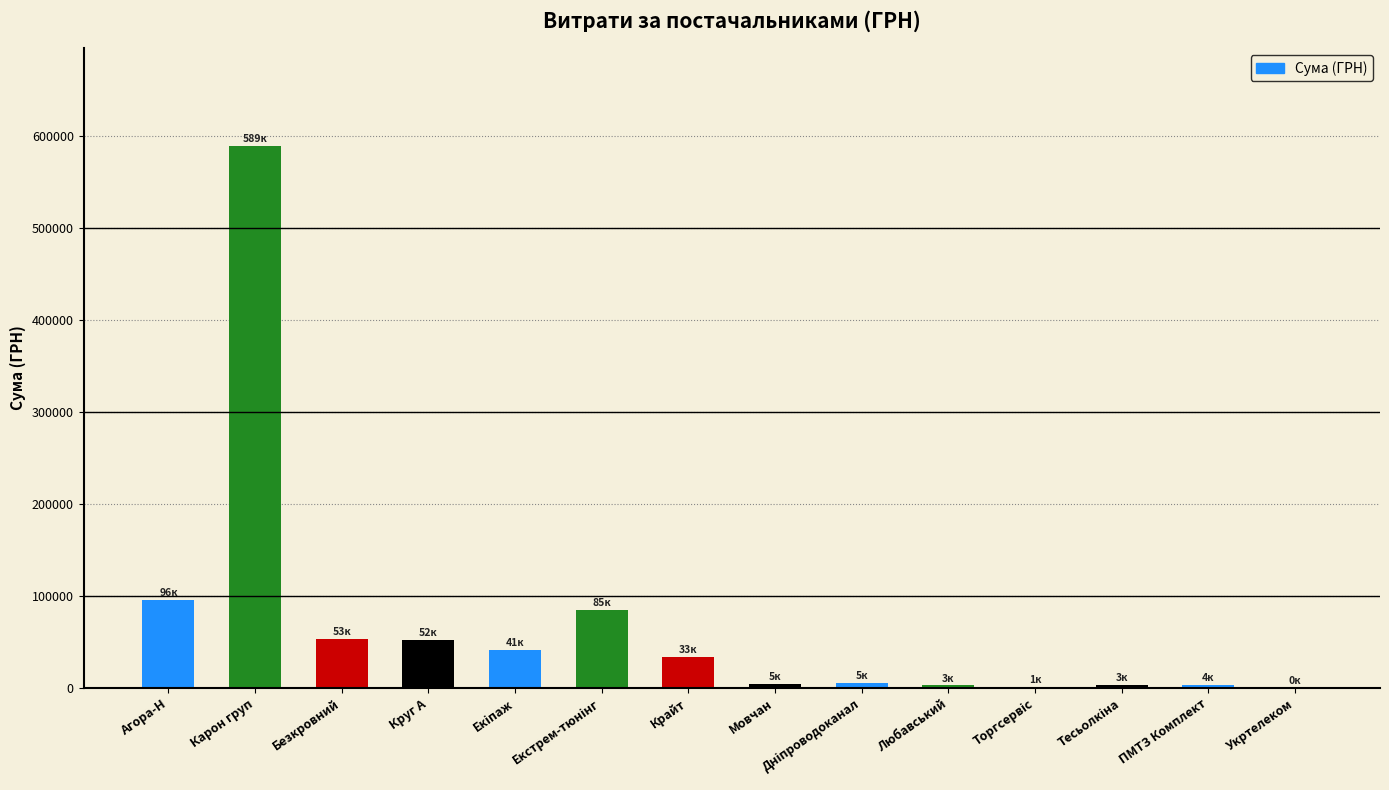

True or false: the data shows 33477.2 at Крайт.

True